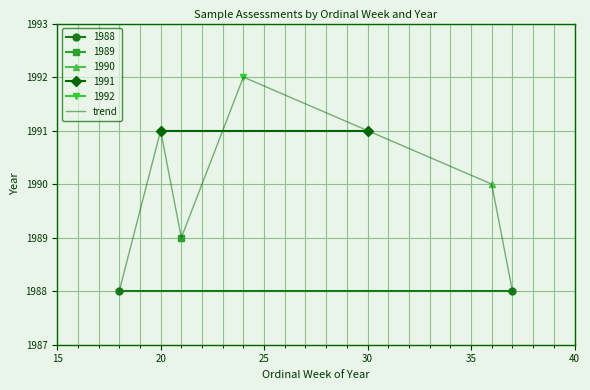

What is the average value?

1990